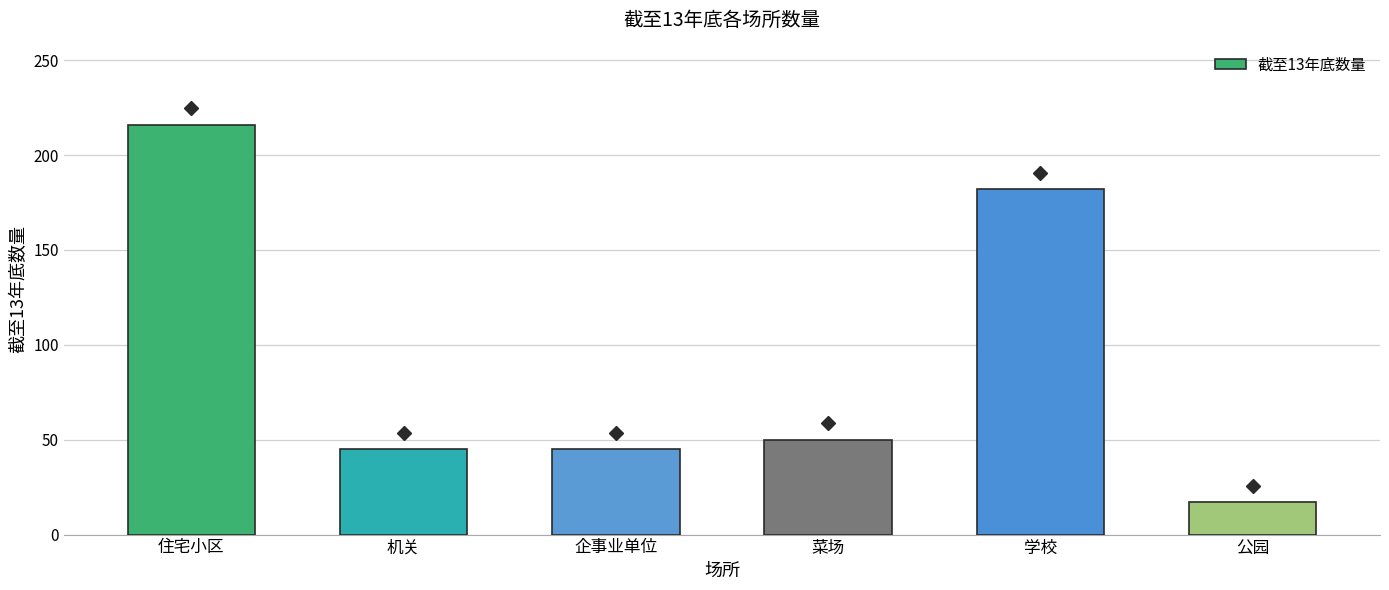

How many bars are there in total?

6